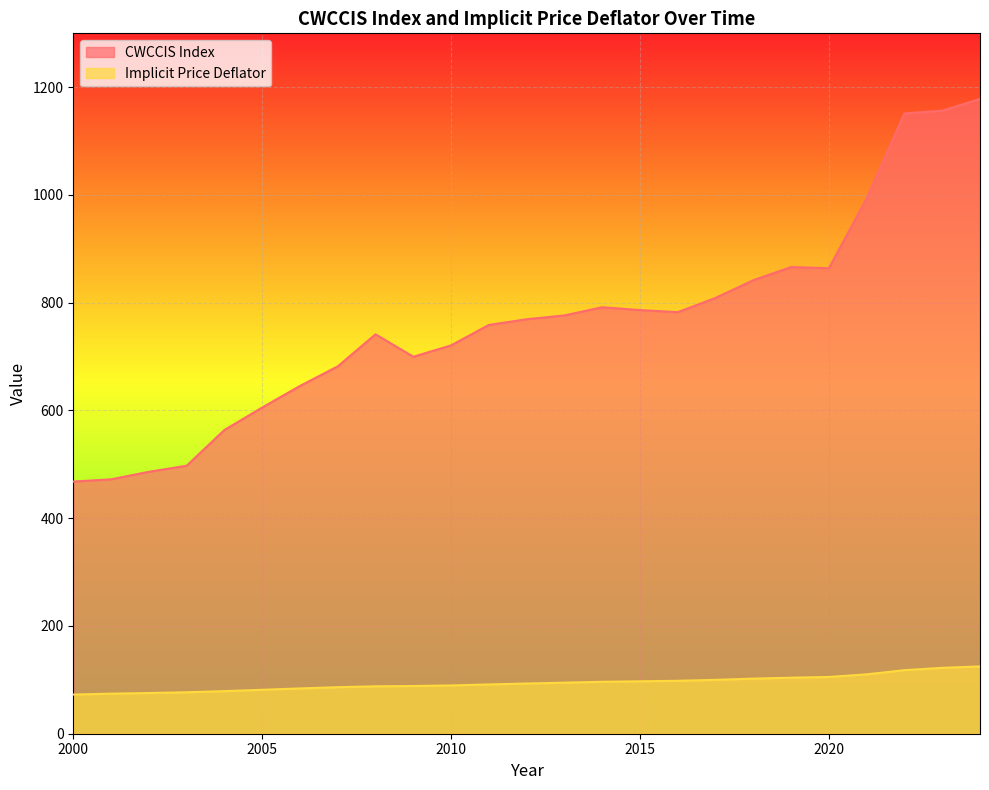

What is the difference between the highest and lowest values at 2010?

631.2